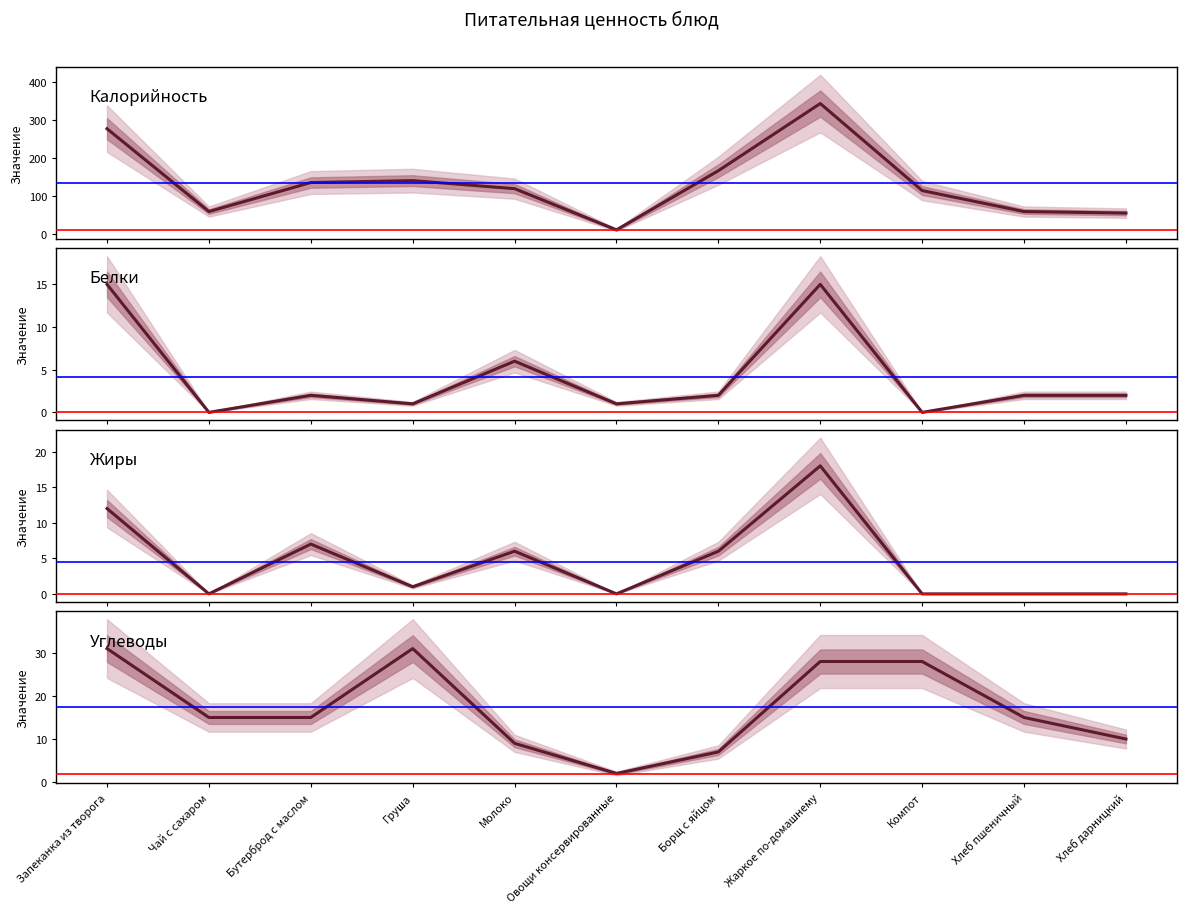

Where is the first local maximum for Калорийность?

Груша